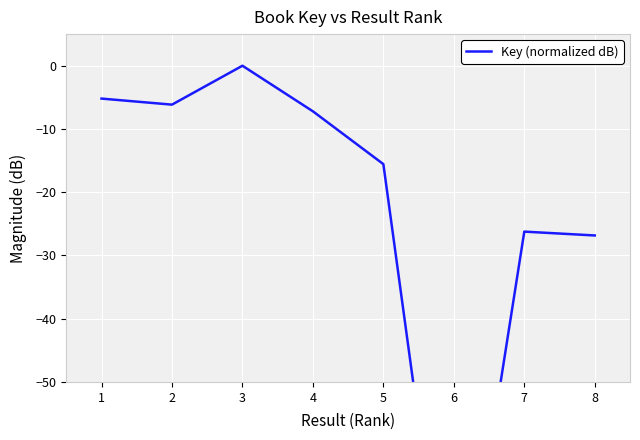

How many negative values are there?

7